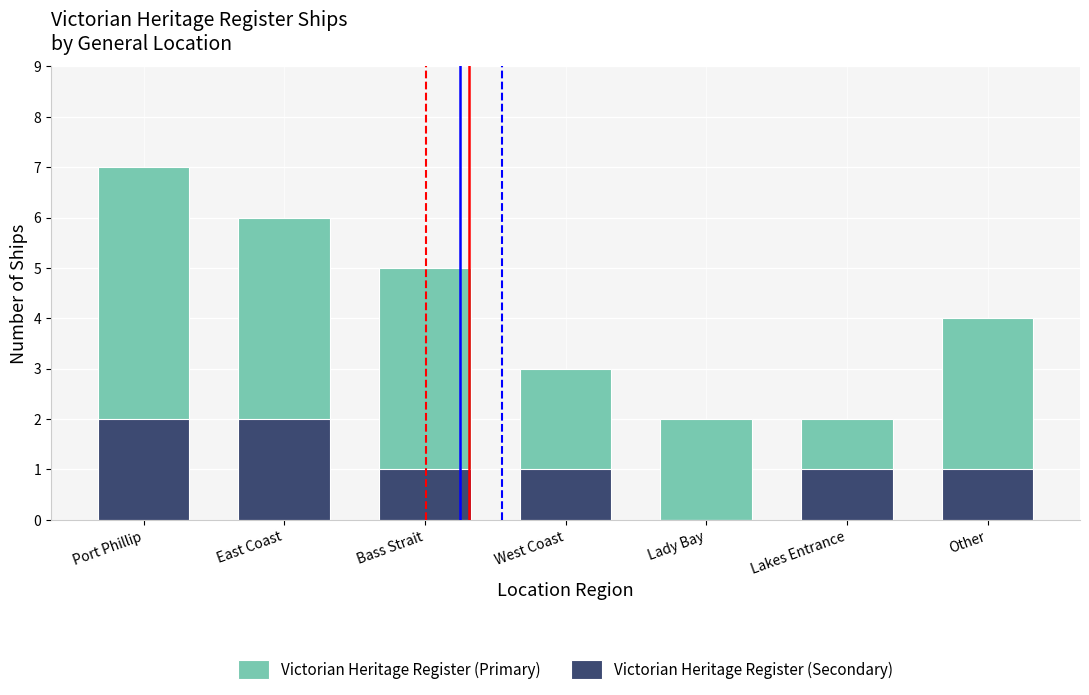

At East Coast, list the series in order from largest to smallest.

Victorian Heritage Register (Primary), Victorian Heritage Register (Secondary)